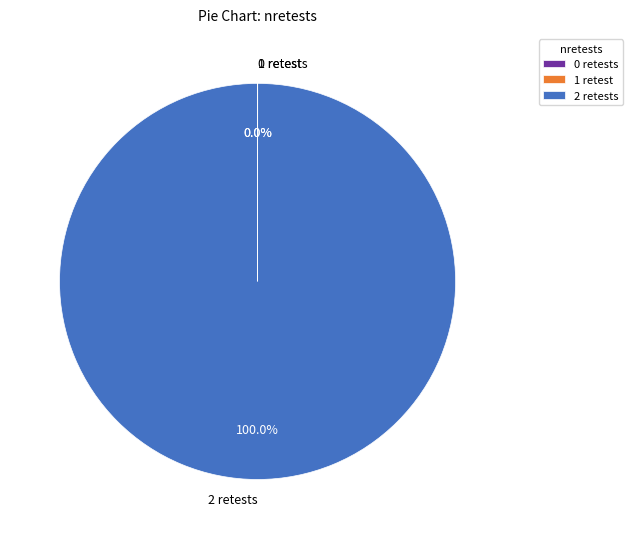

Which category accounts for the majority?

2 retests